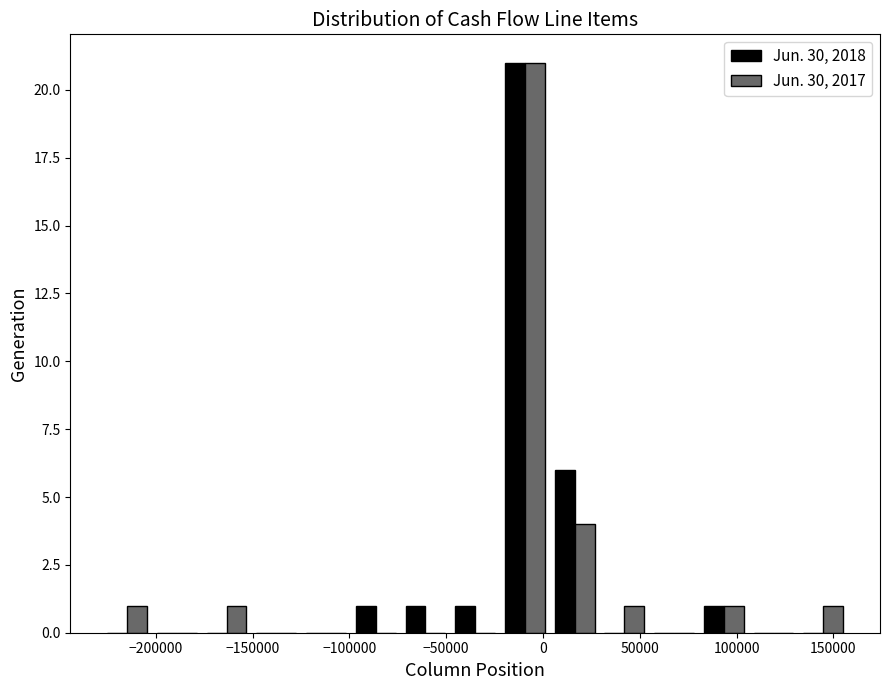

In the Jun. 30, 2018 series, which range on the x-axis has the tallest bar?

-20000 to 5000